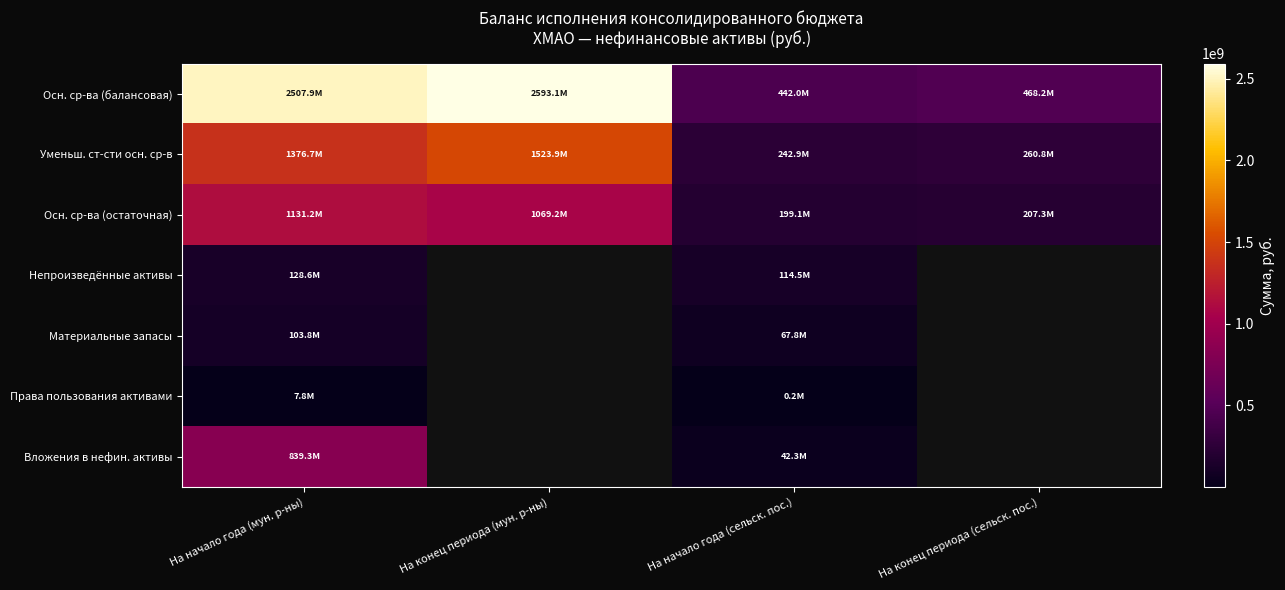

Is the value of Уменьш. ст-сти осн. ср-в at На начало года (мун. р-ны) greater than the value of Материальные запасы at На конец периода (сельск. пос.)?

No